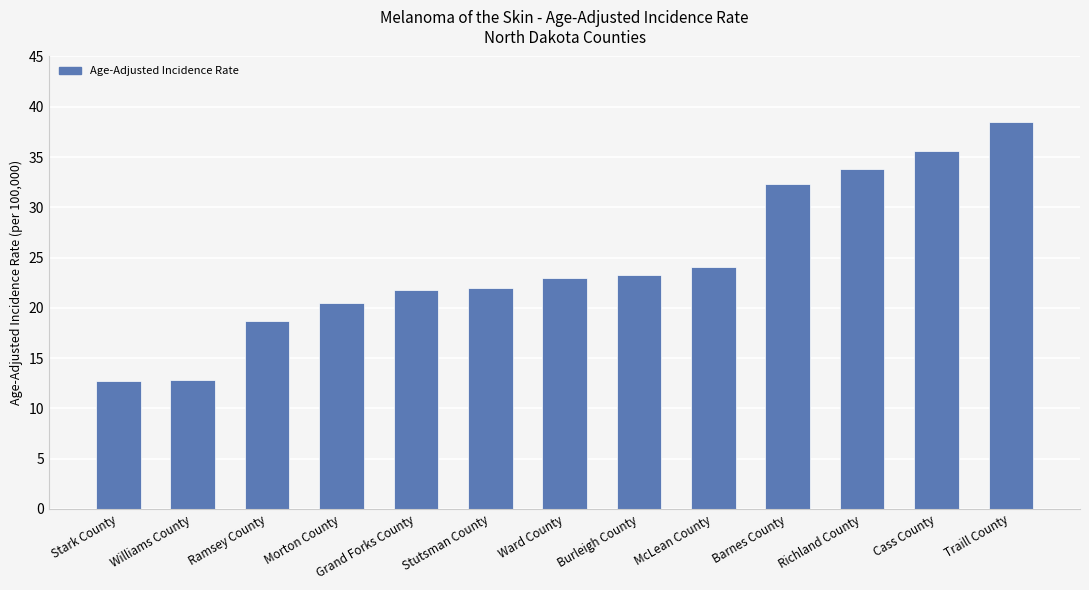

What is the smallest value displayed?

12.7